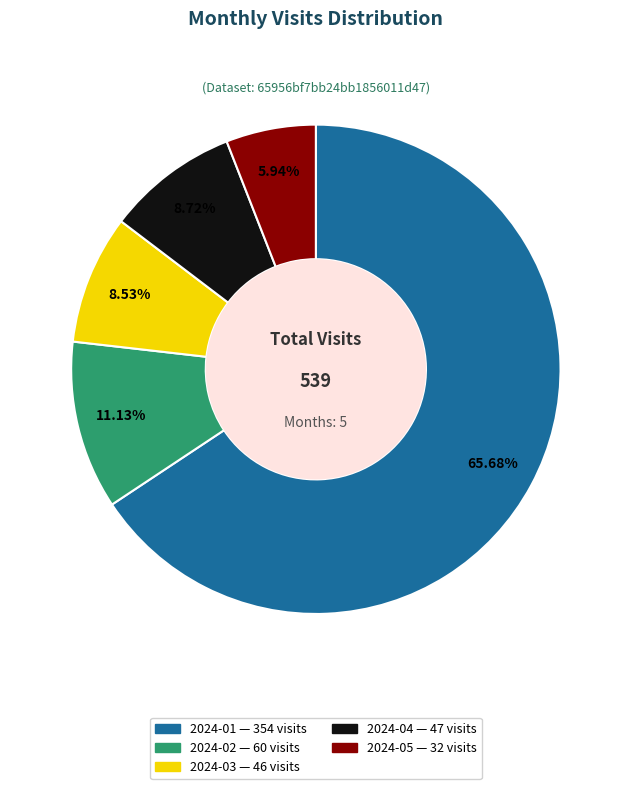

Is there any slice that represents more than half of the pie?

Yes